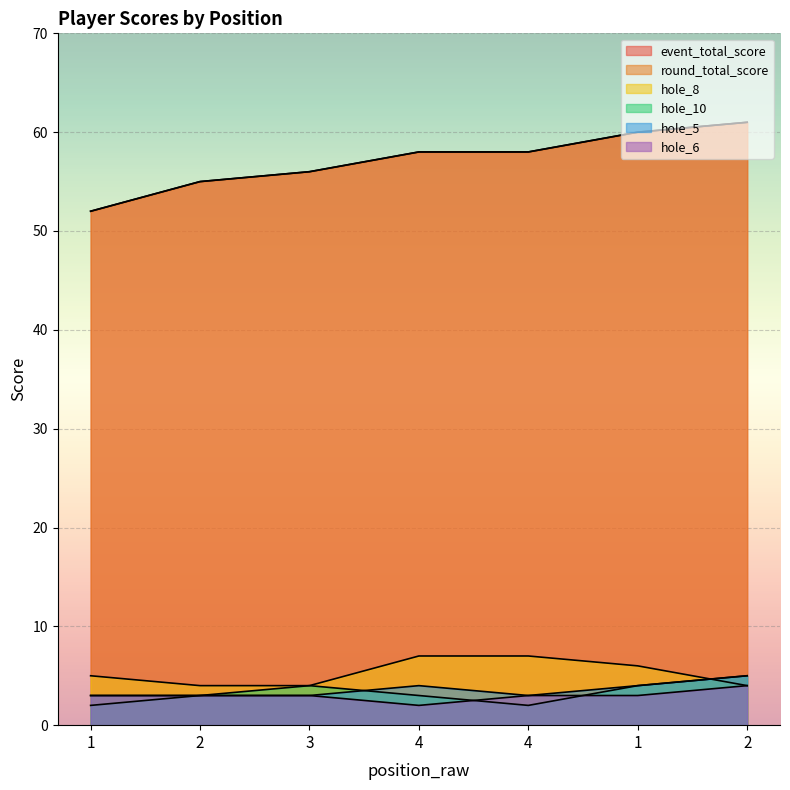

What is the total value across all series at 3?

126